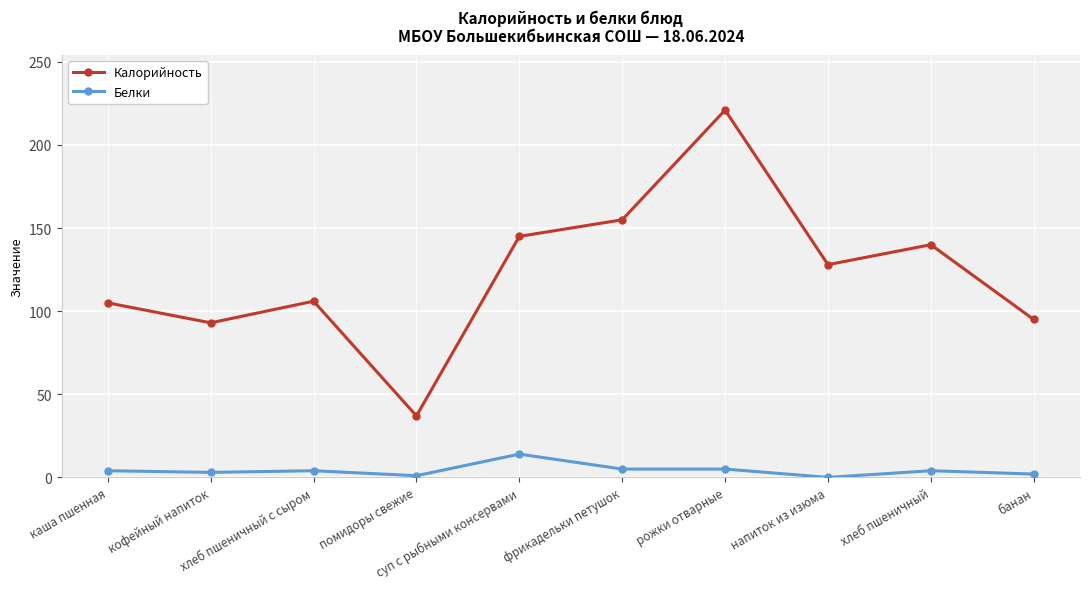

Which series has the widest spread of values?

Калорийность